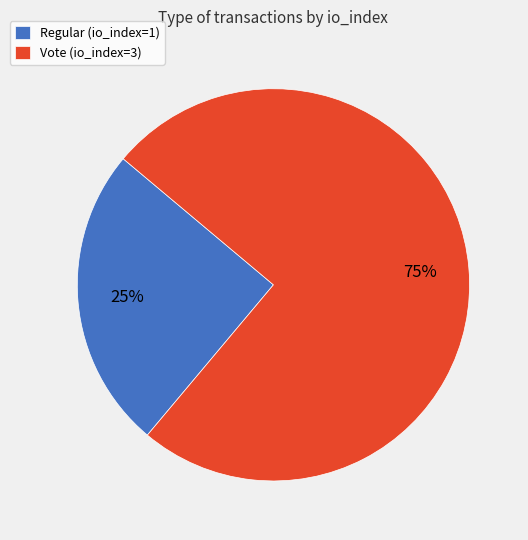

Which slice represents more than half of the pie?

Vote (io_index=3)